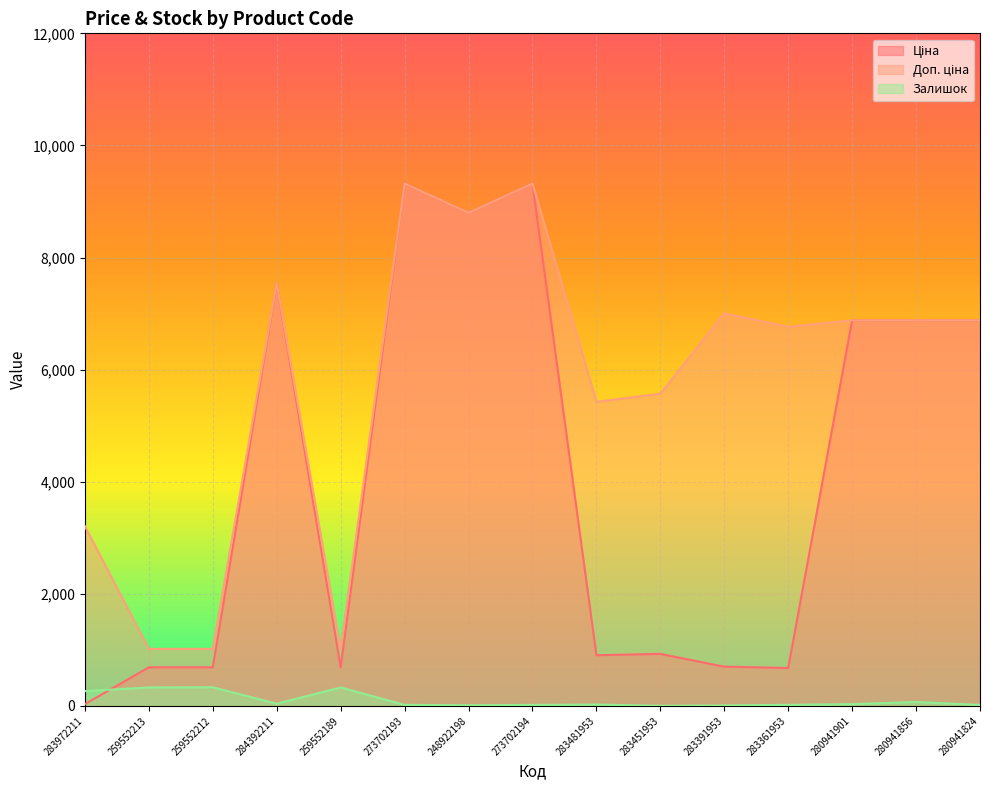

How many lines are shown in the chart?

3